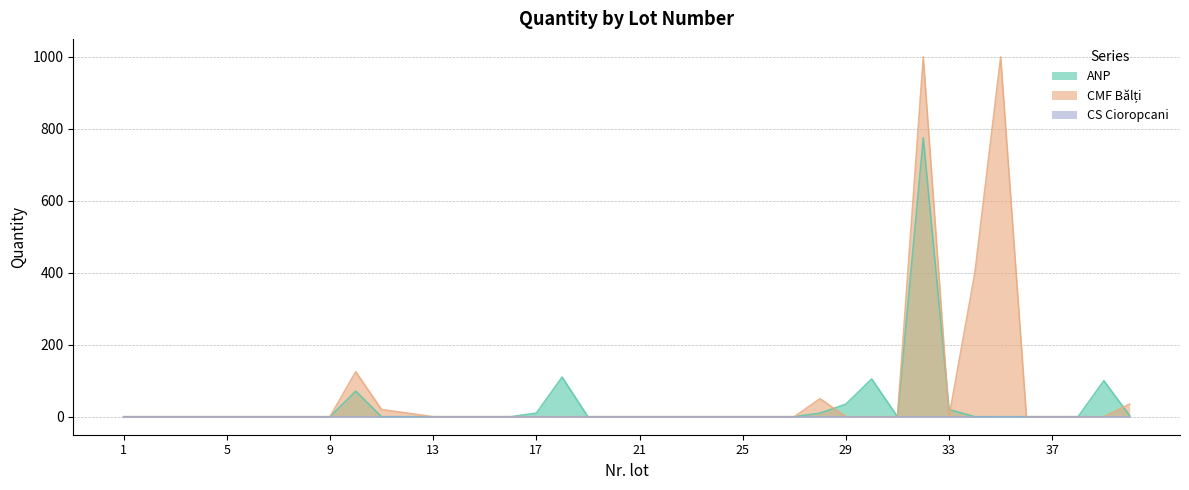

Which series changed the most between 31 and 38?

ANP